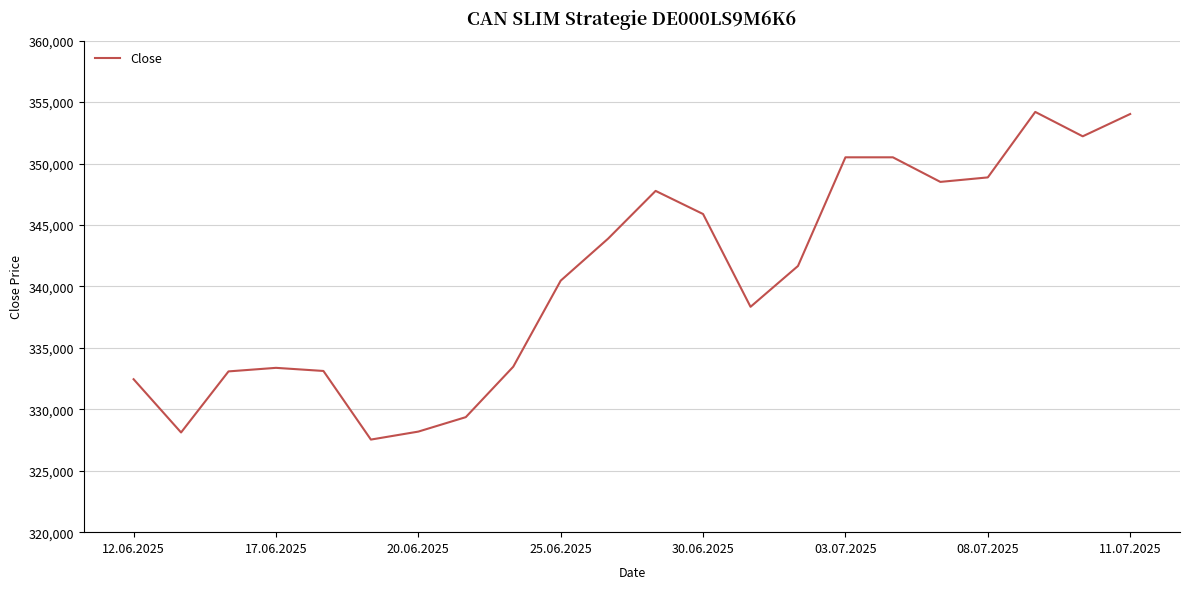

What is the minimum value shown in the chart?

327535